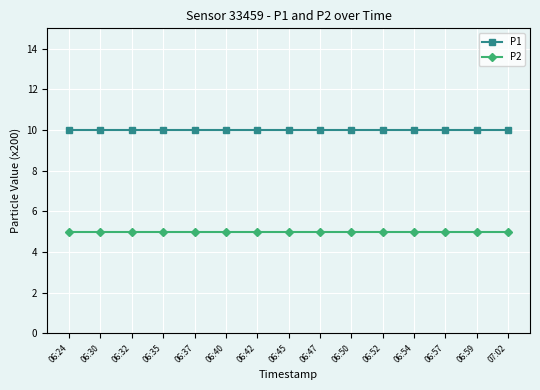

What is the total value across all series at 06:59?

15.0